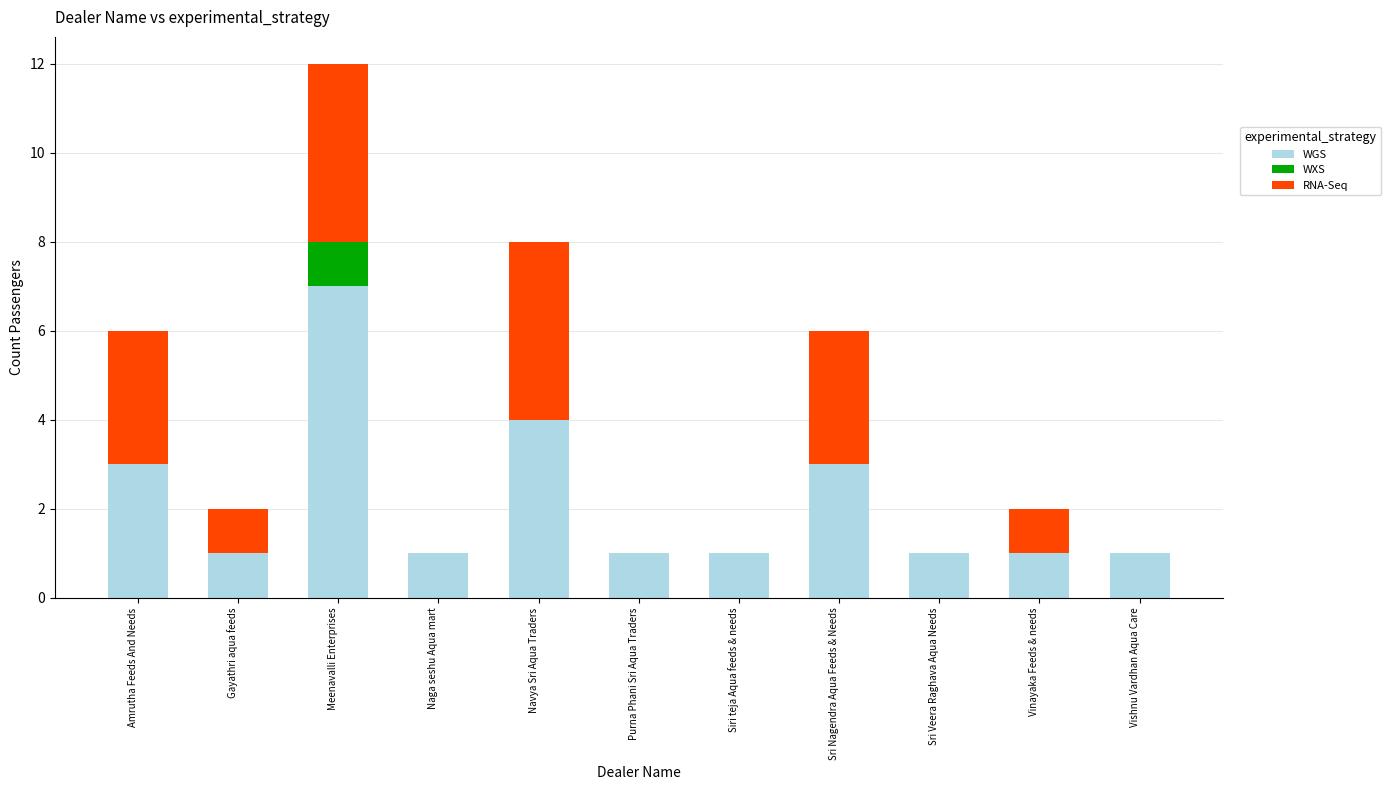

At which label does WGS reach its peak?

Meenavalli Enterprises